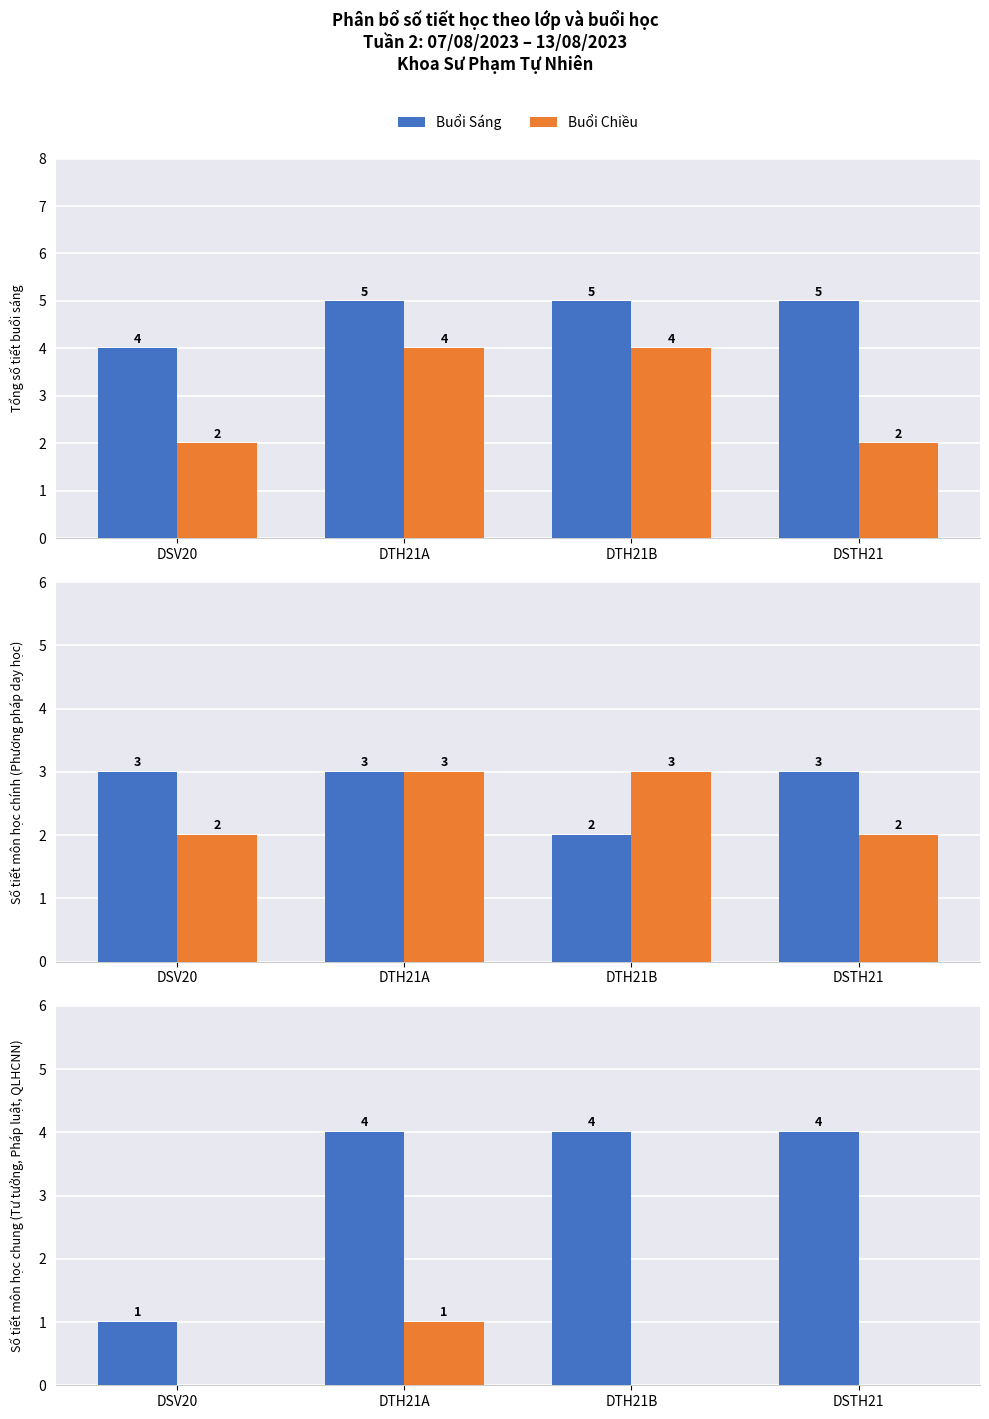

How many data points in Buổi Chiều are above 0?

1